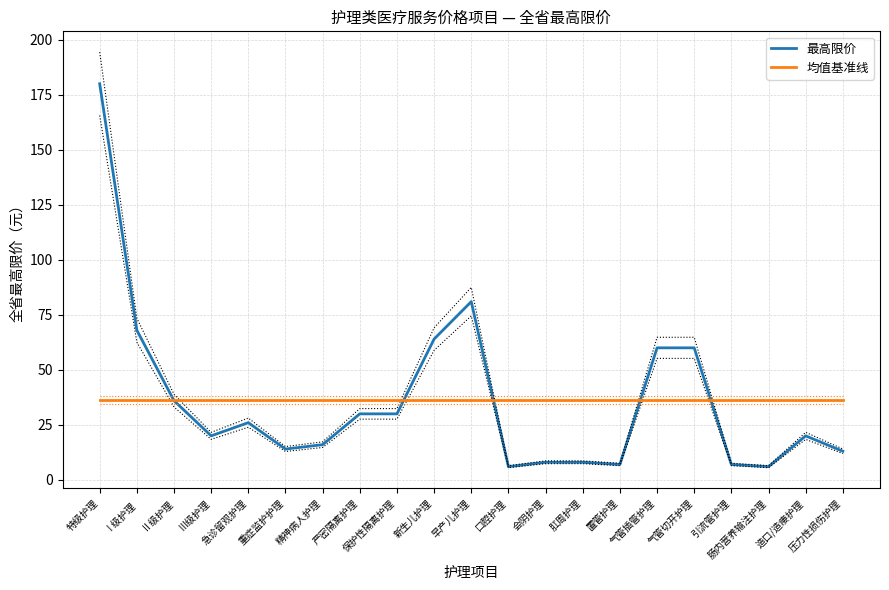

What are all the series names shown in the legend?

最高限价, 均值基准线